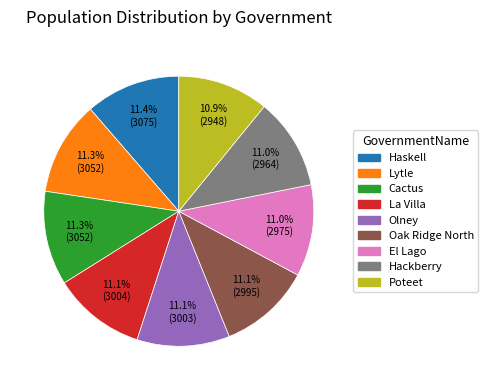

To the nearest percent, what percentage of the pie is El Lago?

11%